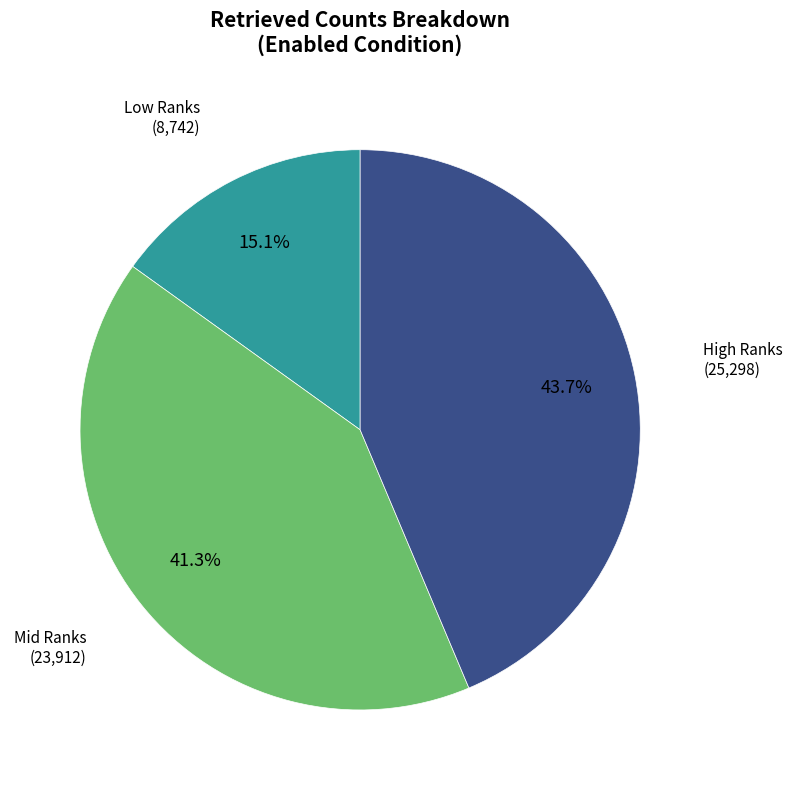

To the nearest percent, what is the difference between the largest and smallest slice percentages?

29%